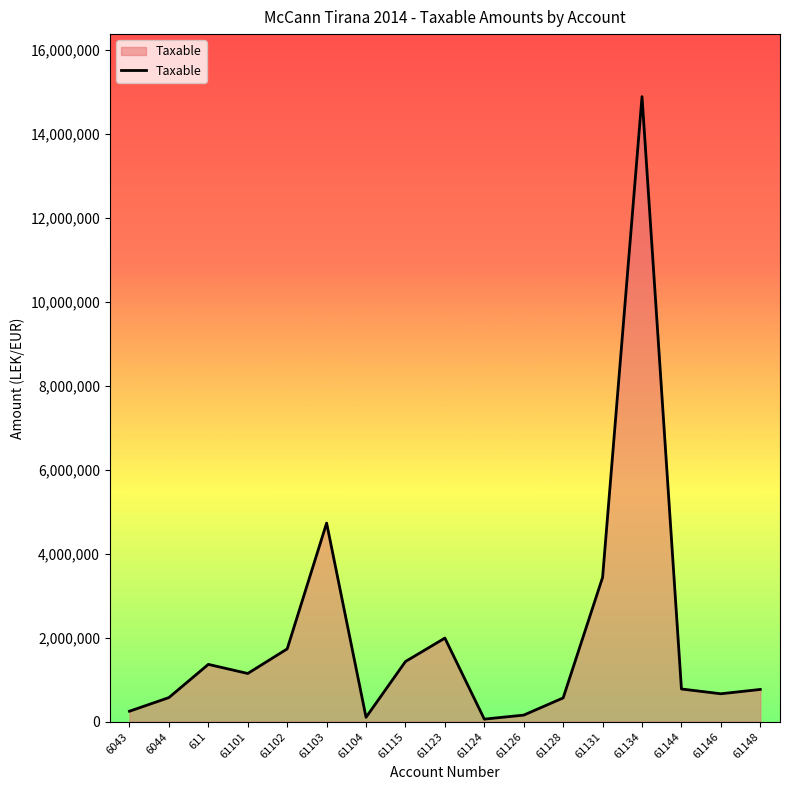

How many lines are shown in the chart?

1